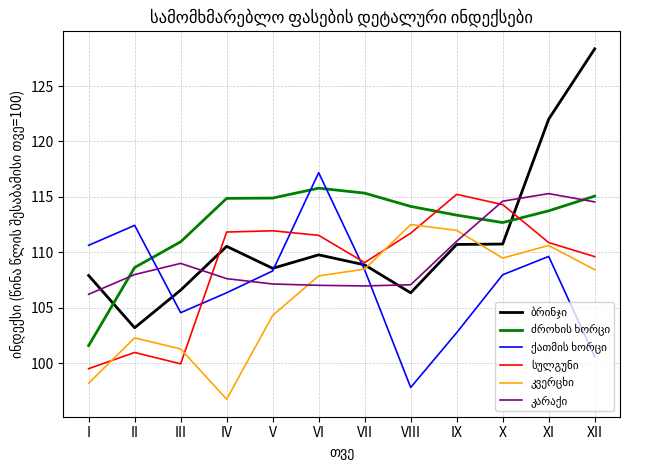

At which category is the sum across all series the highest?

XI